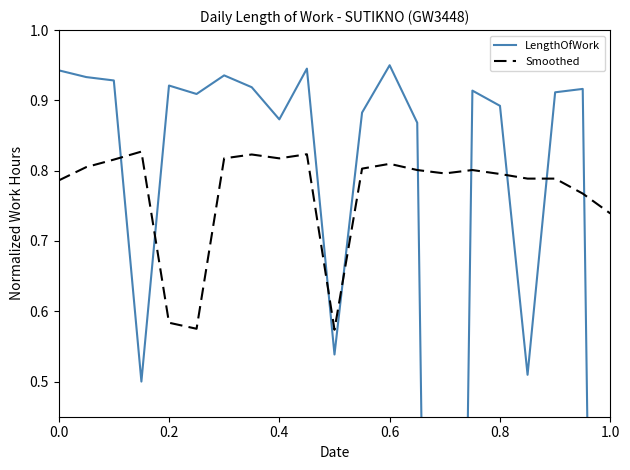

What is the total value across all series at 0.6?

1.8